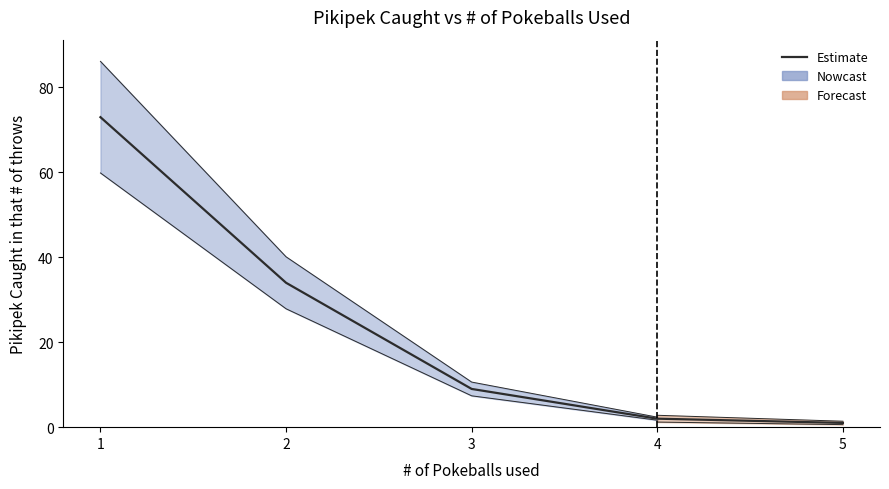

What is the greatest value displayed?

73